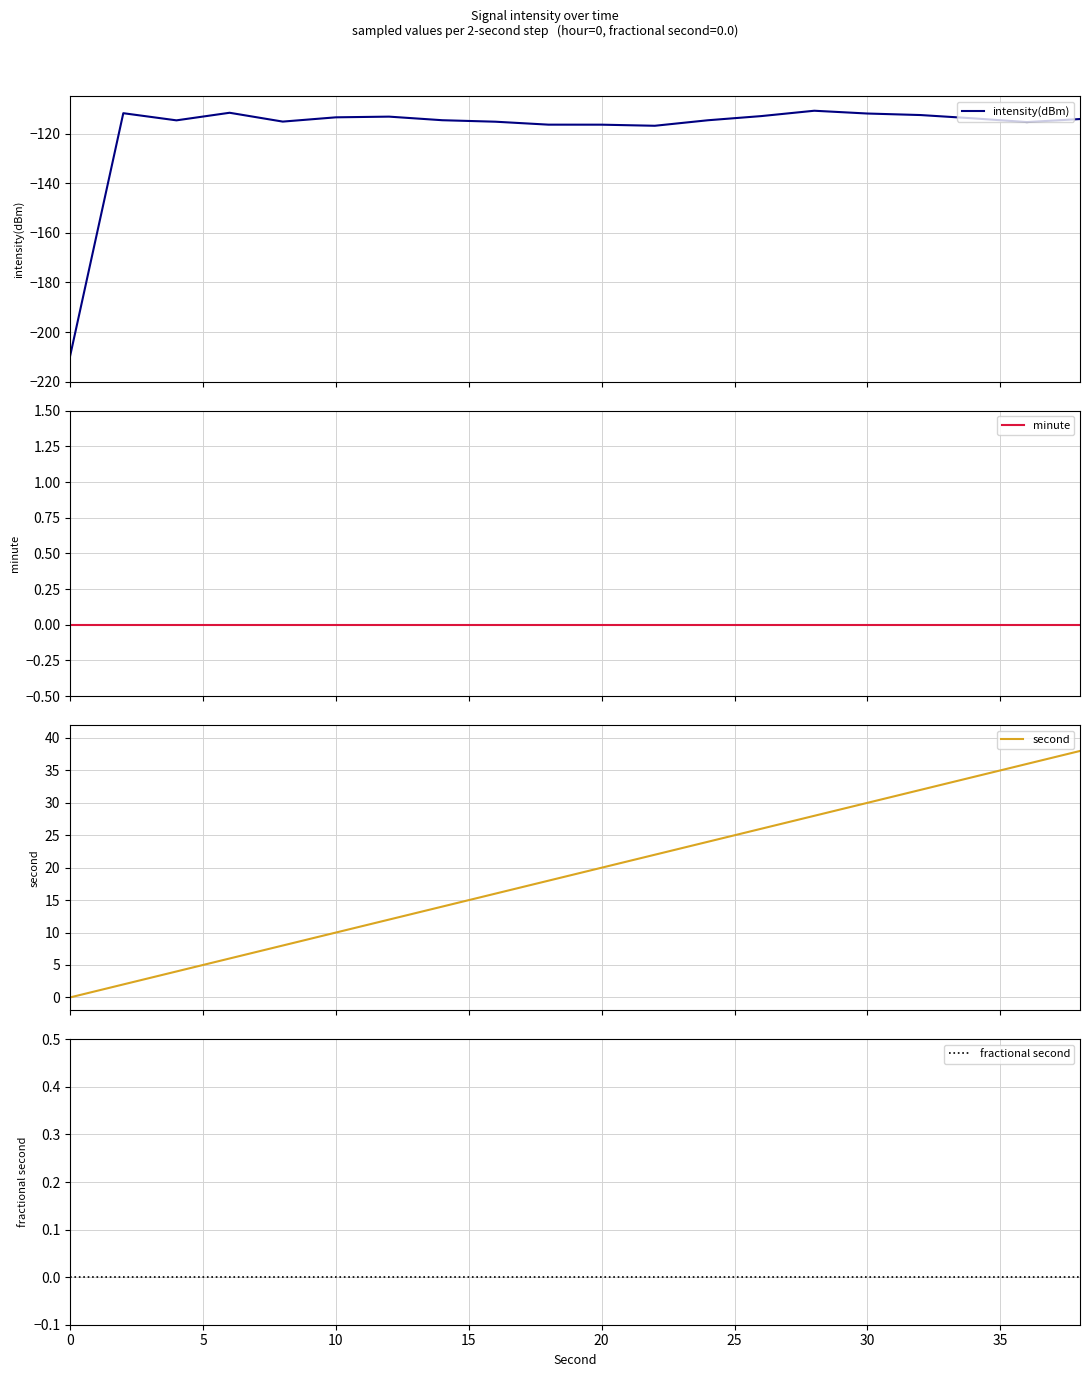

What is the maximum value for intensity(dBm)?

-110.8